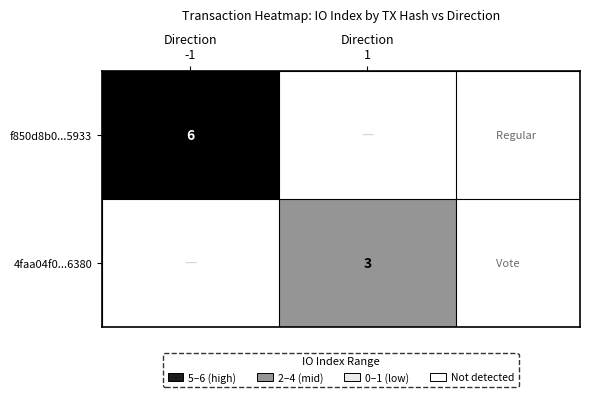

At which category does the chart reach its minimum across all series?

Direction
1